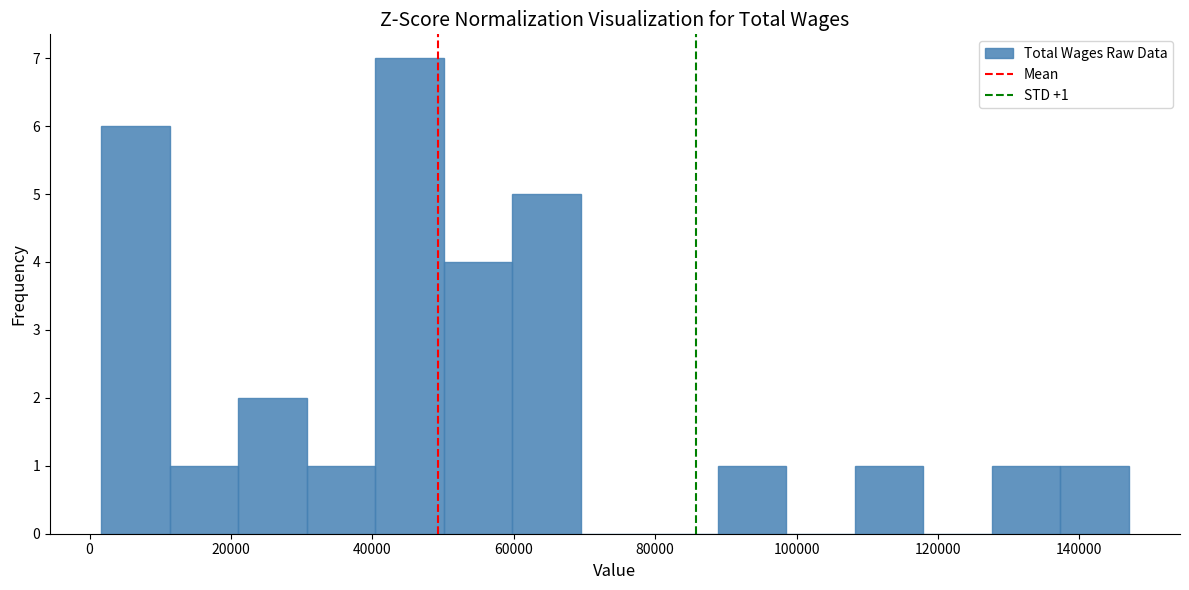

Over which range of the x-axis is the bar tallest?

40000 to 50000